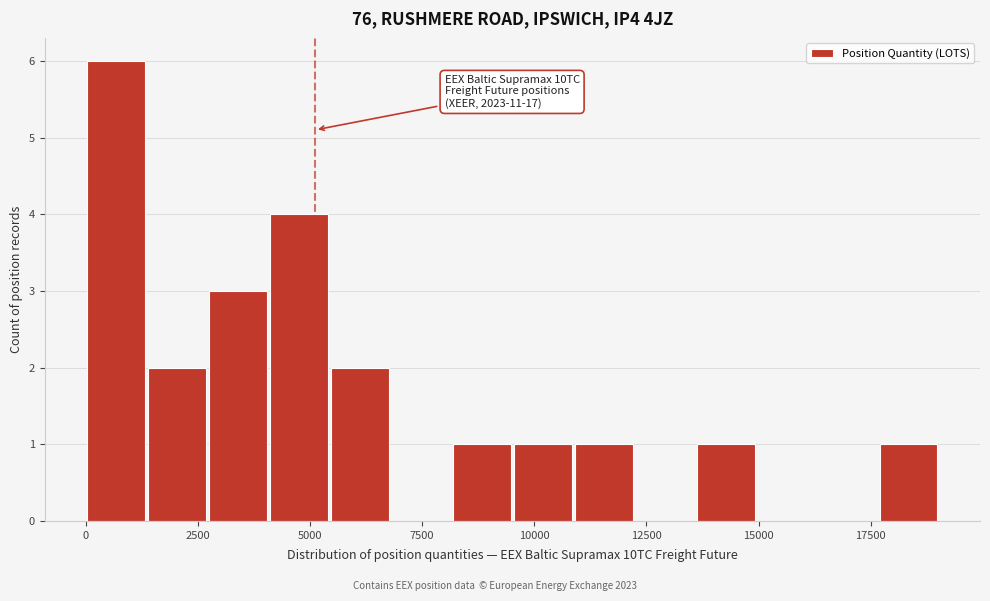

Around what value on the x-axis is the tallest bar? Give the approximate position of its centre, as read against the axis.

500